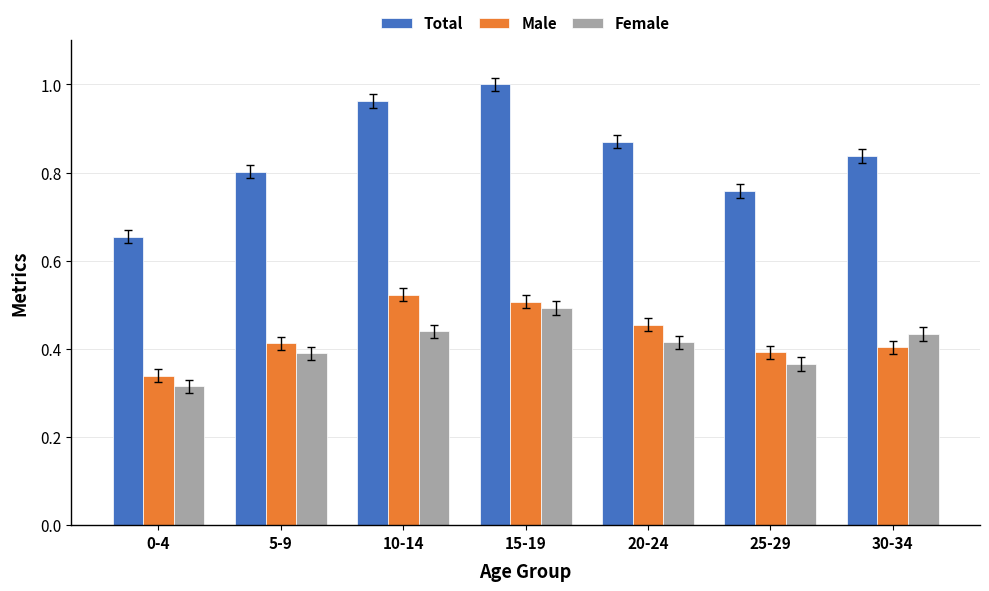

Which label corresponds to the smallest value in the chart?

0-4